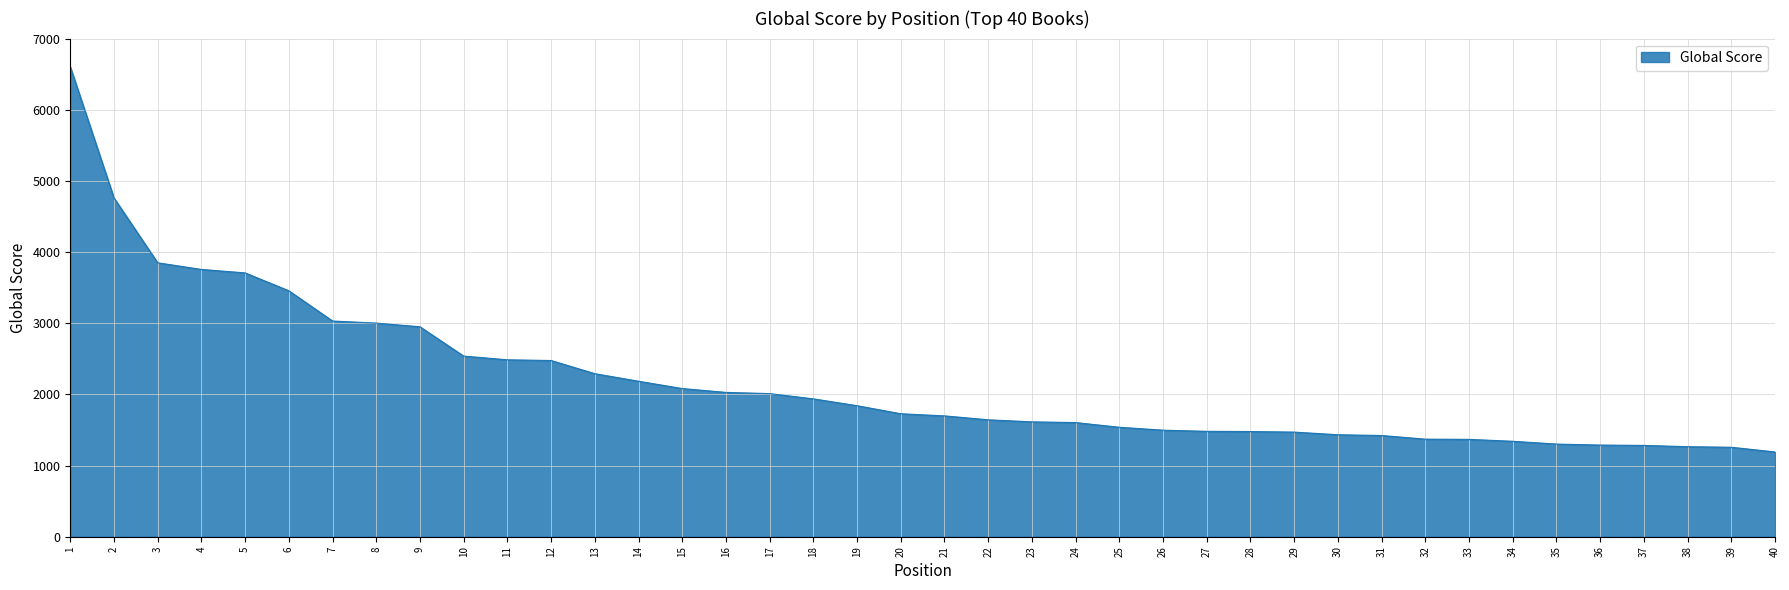

Which category has the highest value across all series?

1